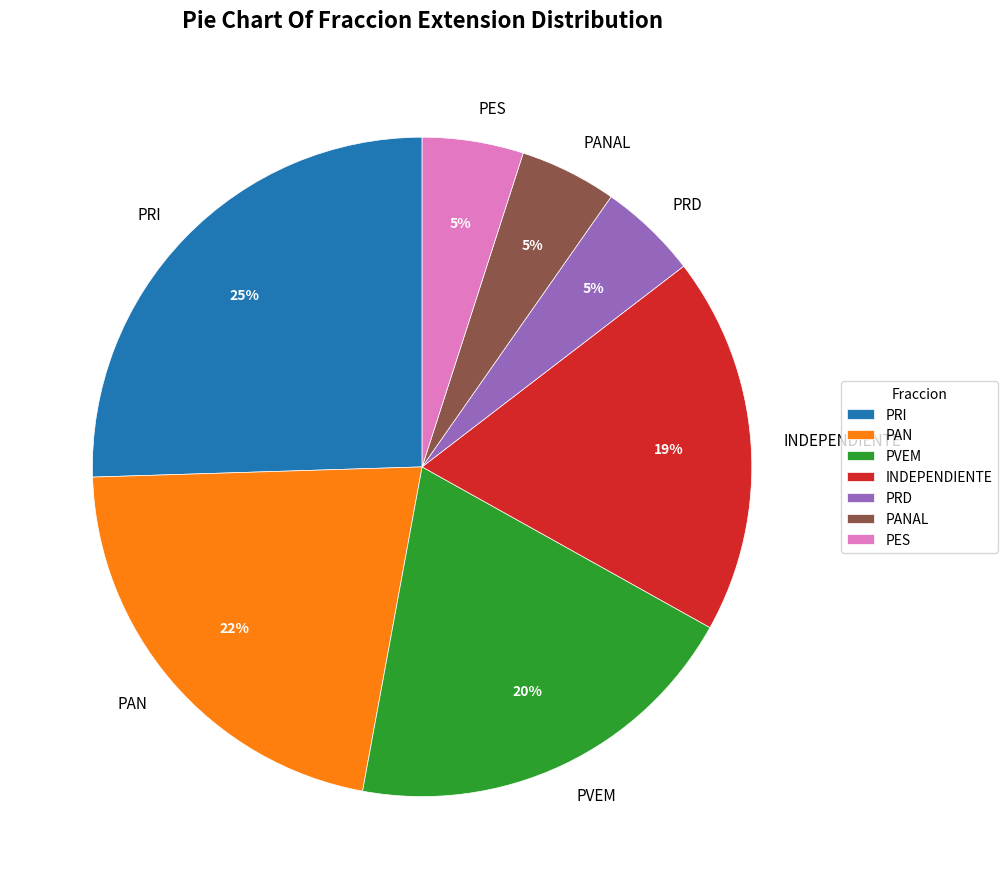

What percentage is the PRI slice, to the nearest percent?

25%